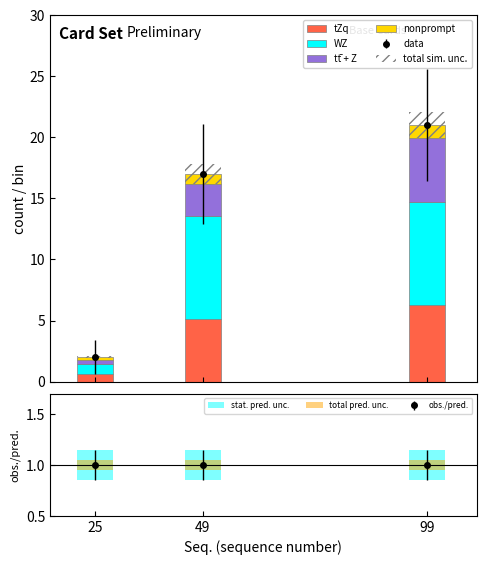

What is the sum of the WZ values at 49 and 25?

9.3